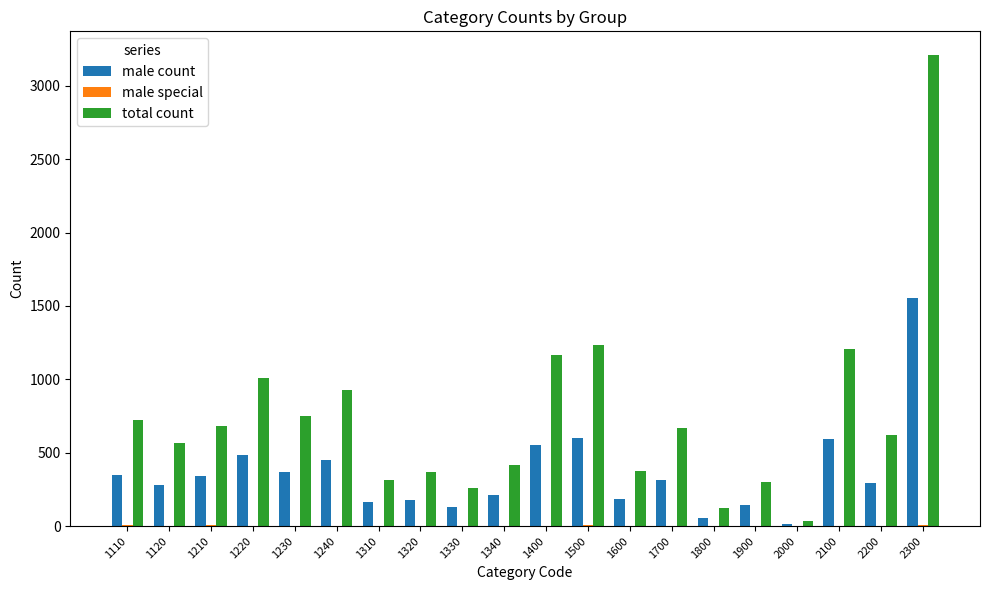

Which series has the largest total across all categories?

total count